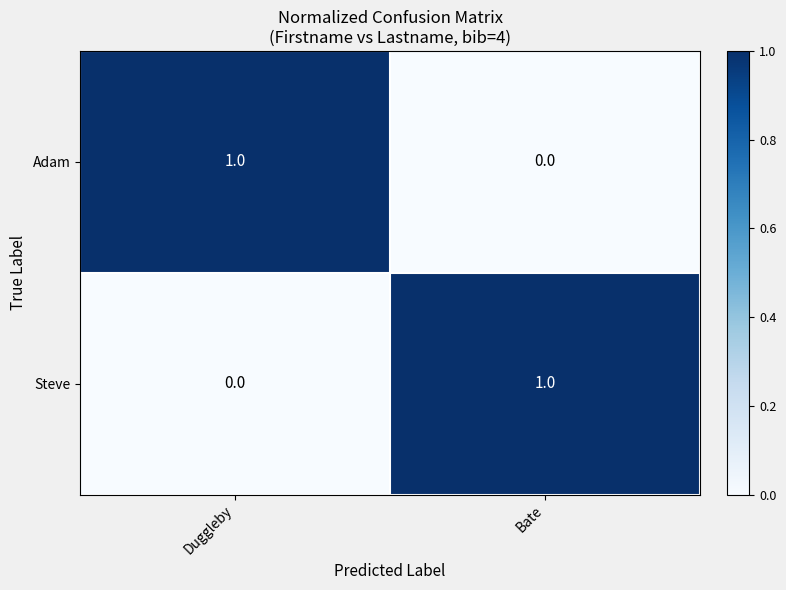

At Bate, list the series in order from smallest to largest.

Adam, Steve